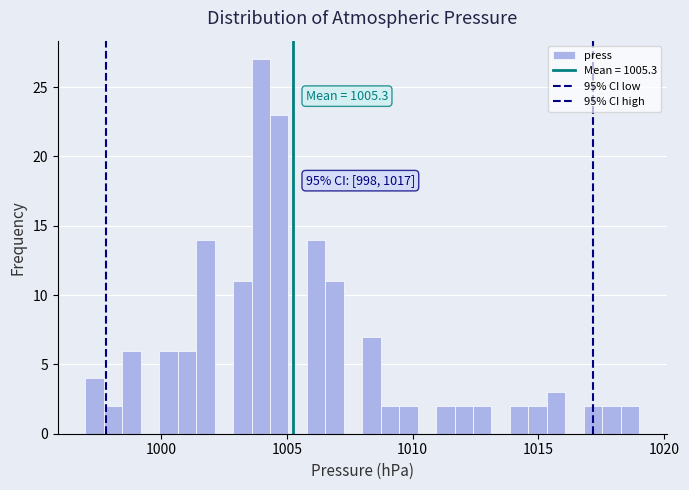

Around what value on the x-axis is the tallest bar? Give the approximate position of its centre, as read against the axis.

1004.0